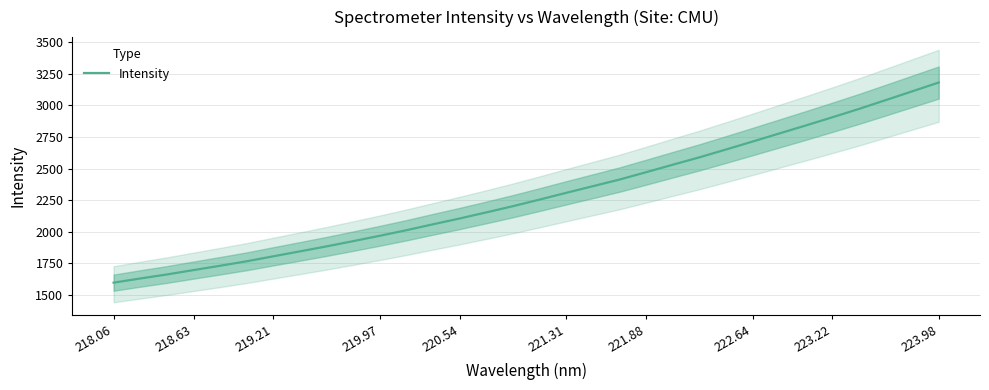

What is the difference between the maximum and minimum values?

1584.8